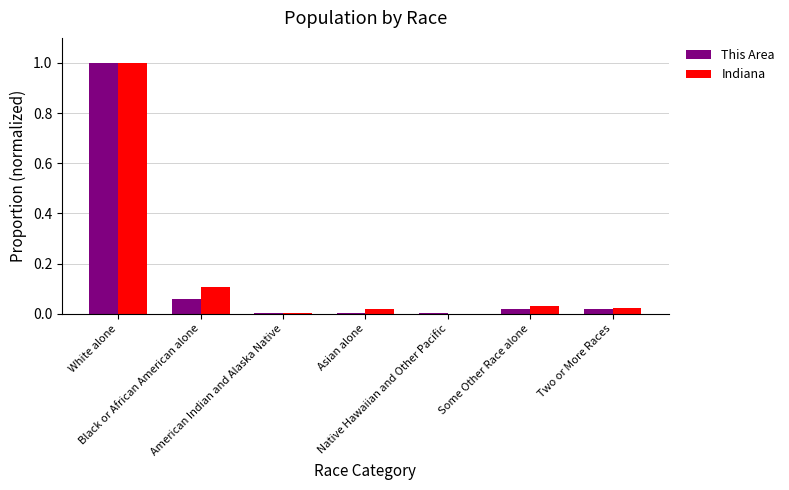

What is the sum of all Indiana values?

1.2